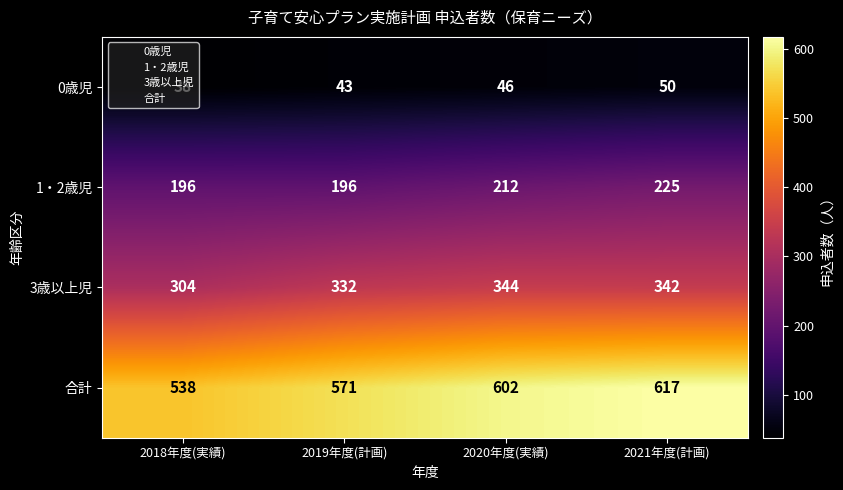

What is the difference between the 0歳児 values at 2018年度(実績) and 2019年度(計画)?

5